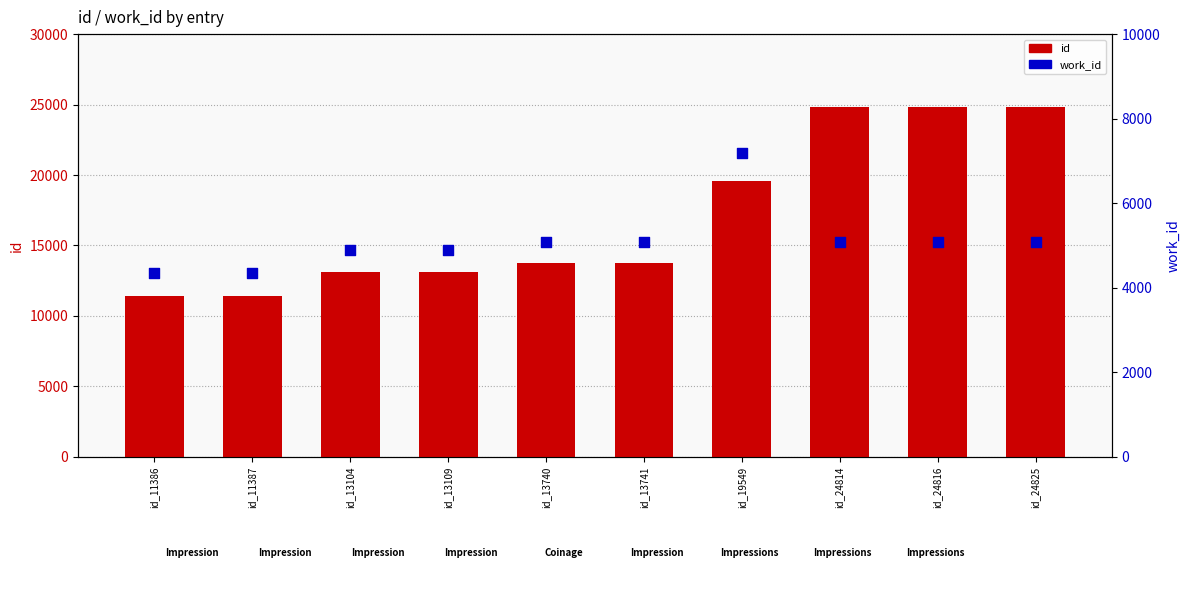

What are all the series names shown in the legend?

id, work_id